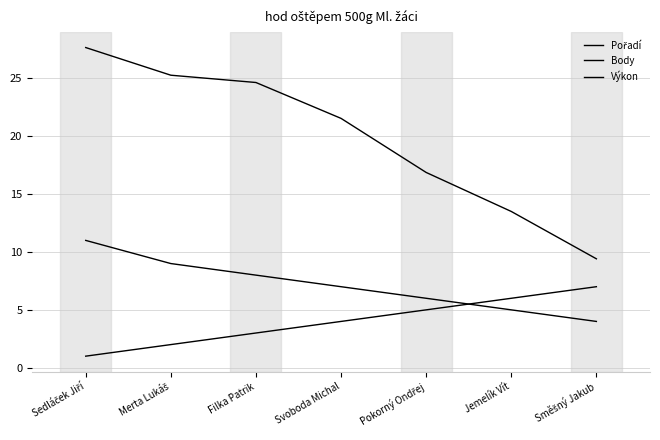

What is the lowest value of the Body series?

4.0